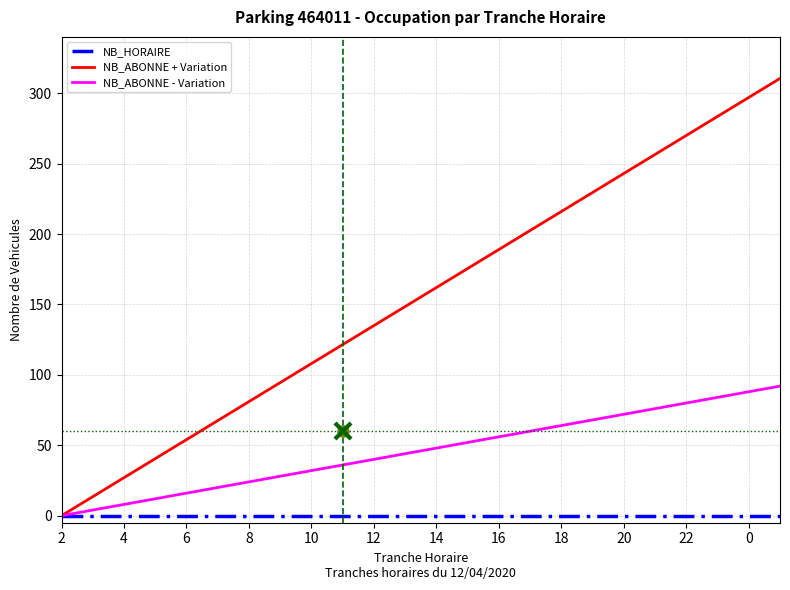

How many lines are shown in the chart?

3